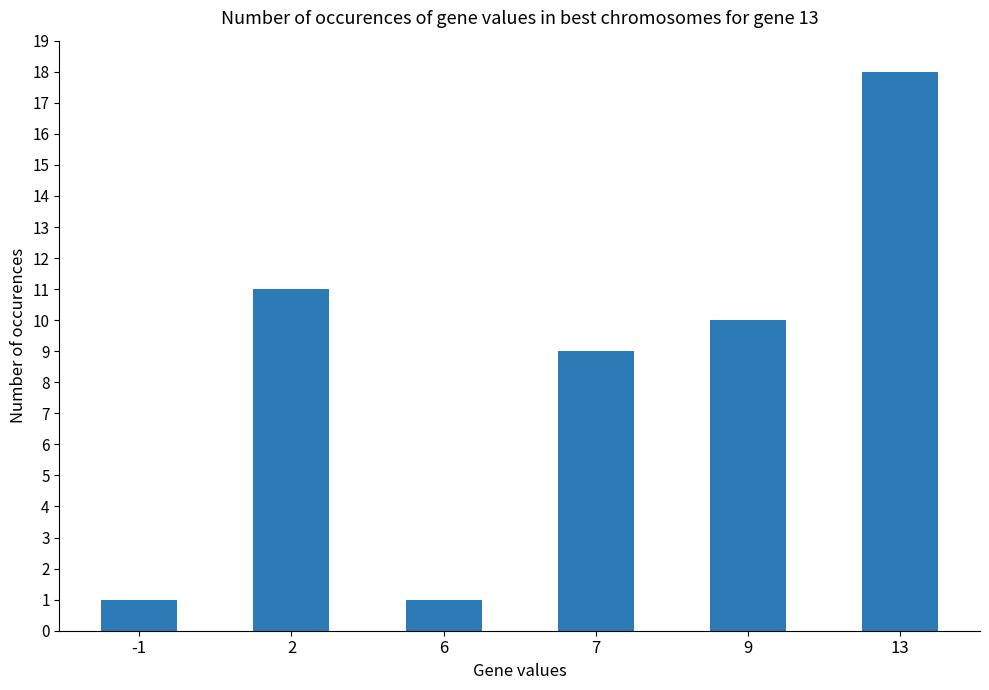

Are the bars horizontal?

No